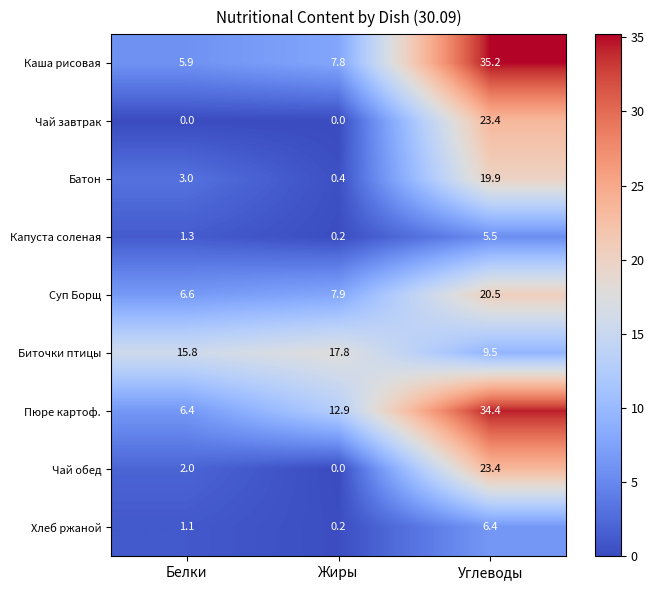

Which category has the highest value across all series?

Углеводы